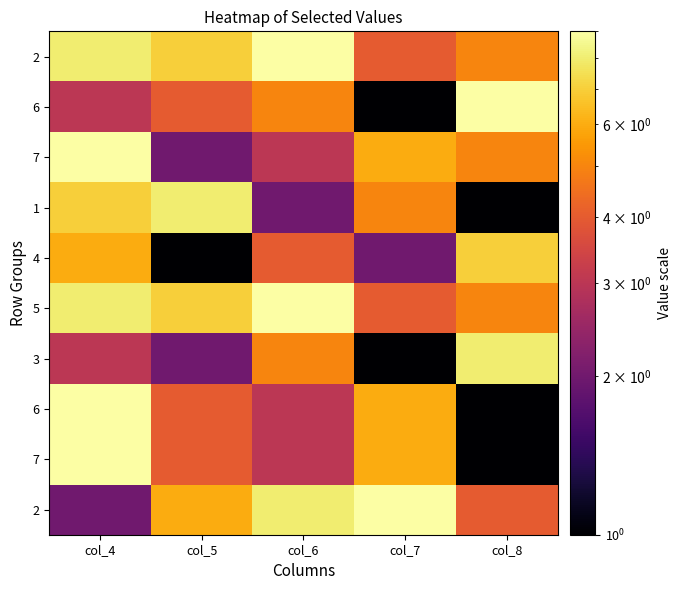

What is the total value across all series at col_8?

46